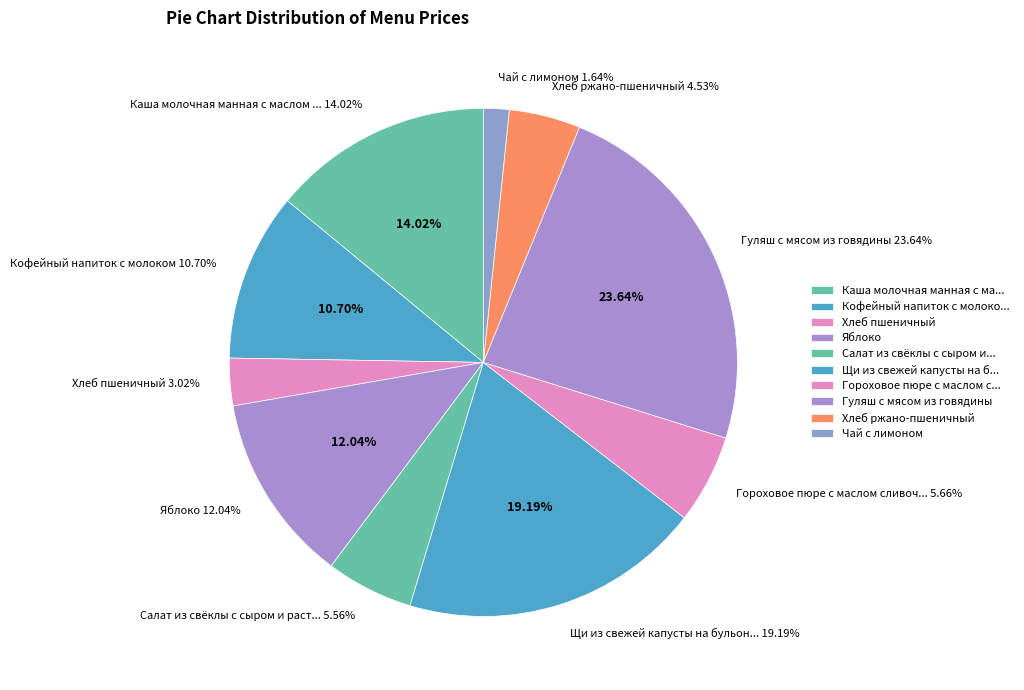

Approximately how many times larger is the value at Гуляш с мясом из говядины compared to Щи из свежей капусты на бульоне со сметаной?

1.2